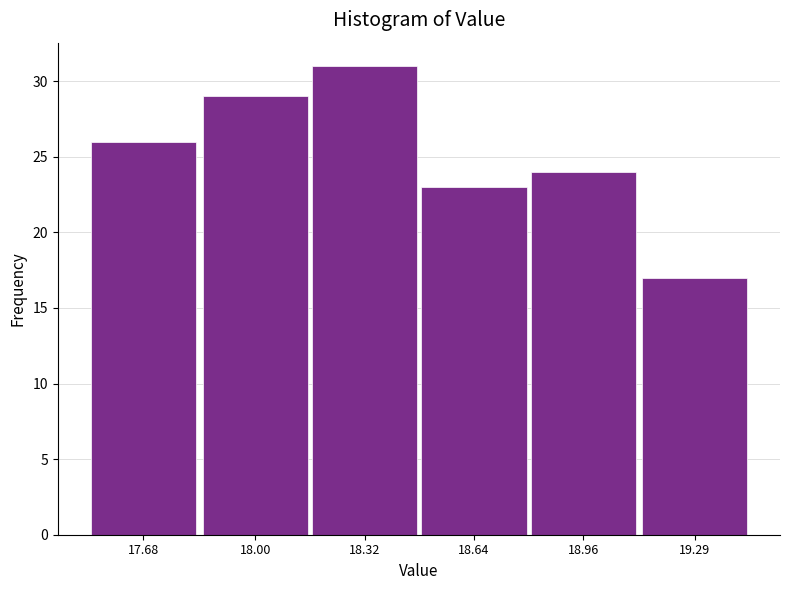

Reading left to right, list all the values displayed in this chart.

26	29	31	23	24	17